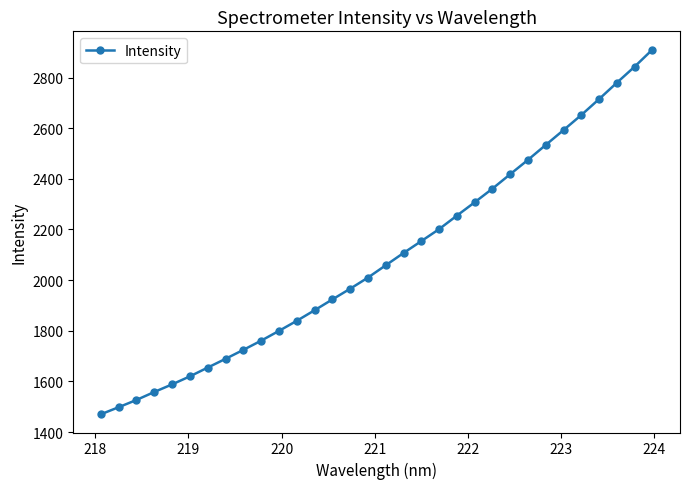

True or false: there are more than 2 points higher than both neighbors.

False